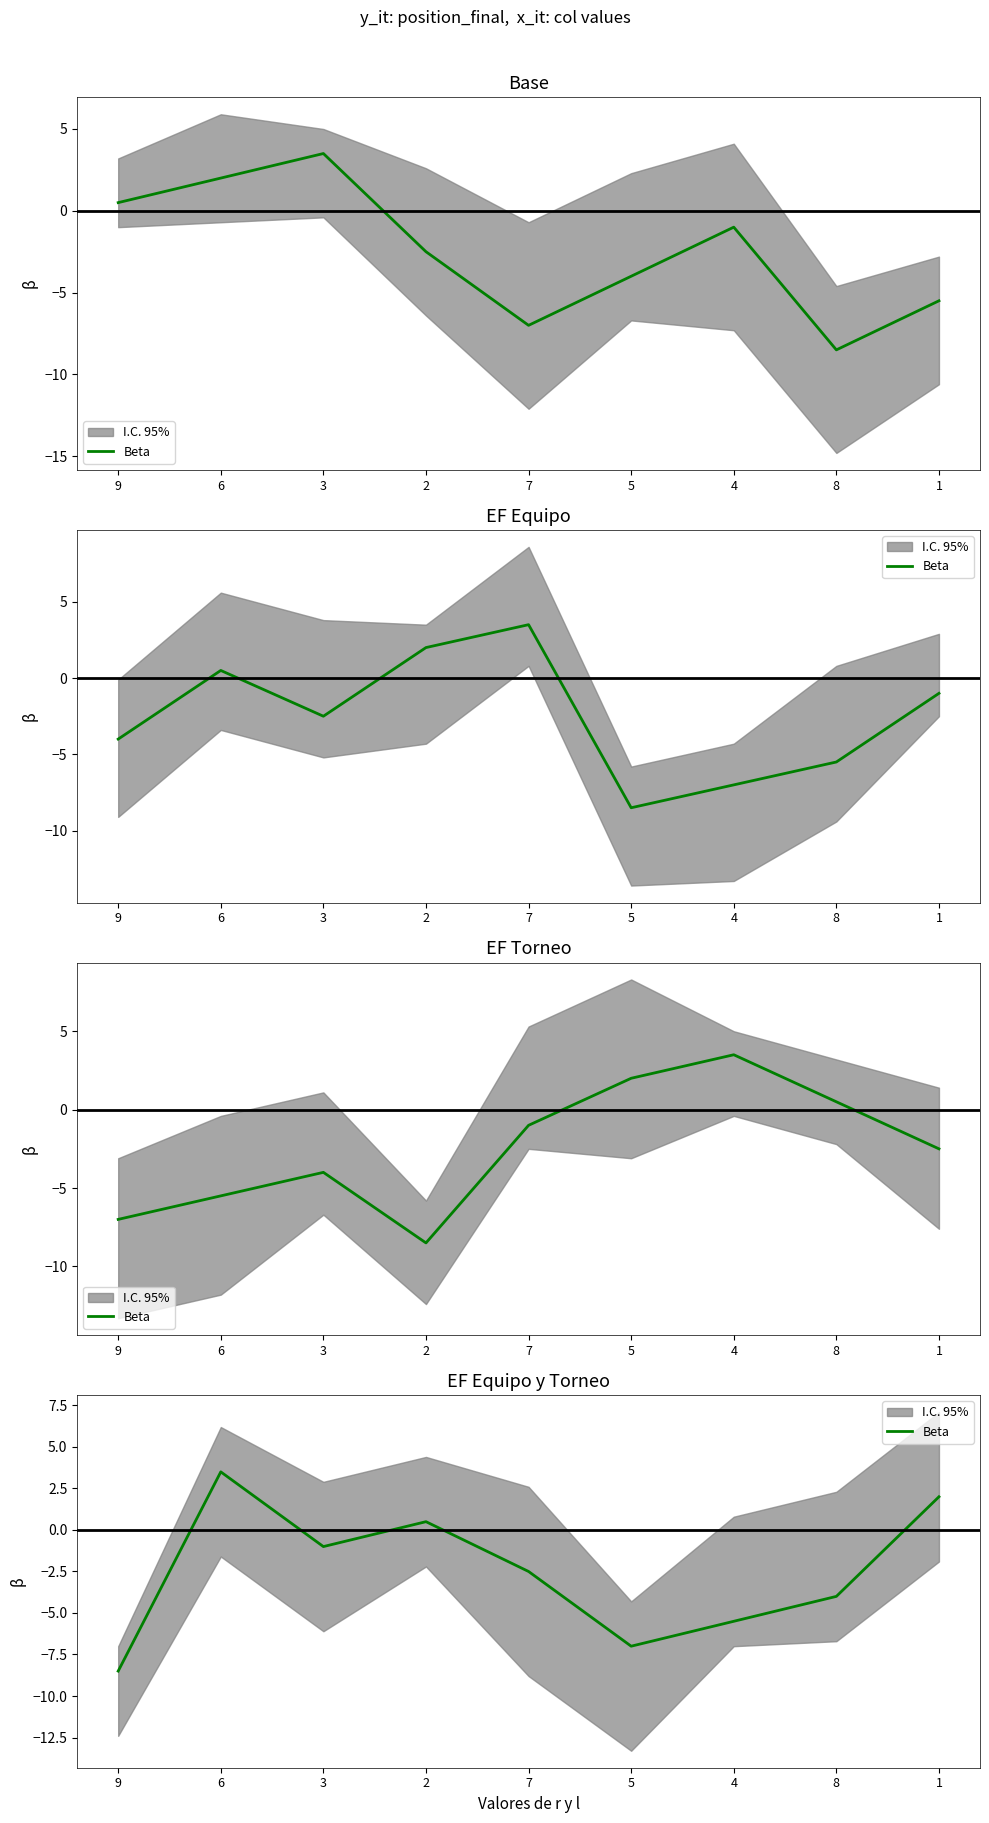

How many data points does each series have?

9